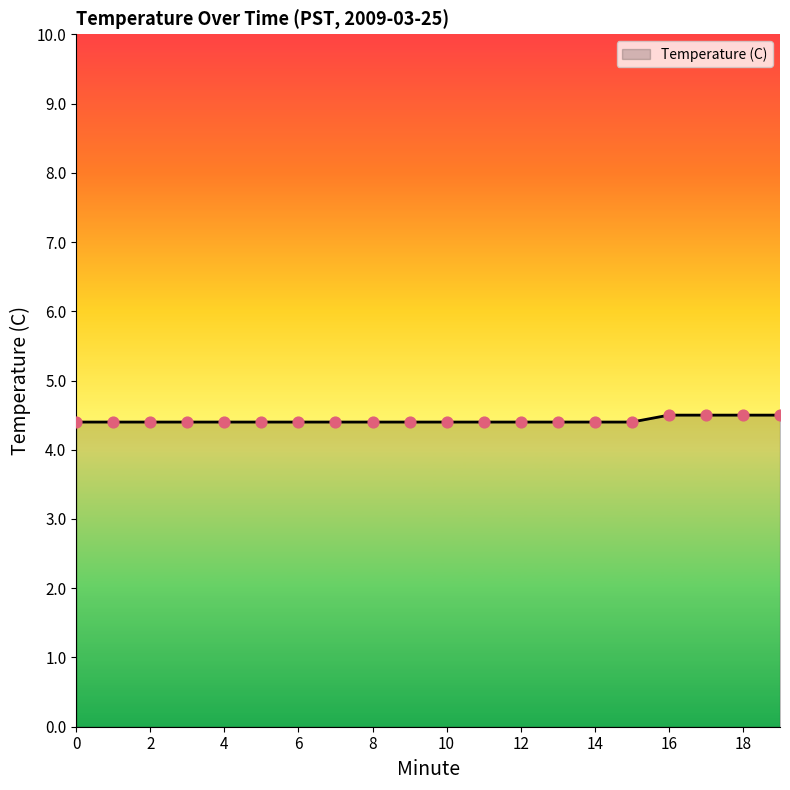

What is the smallest value displayed?

4.4